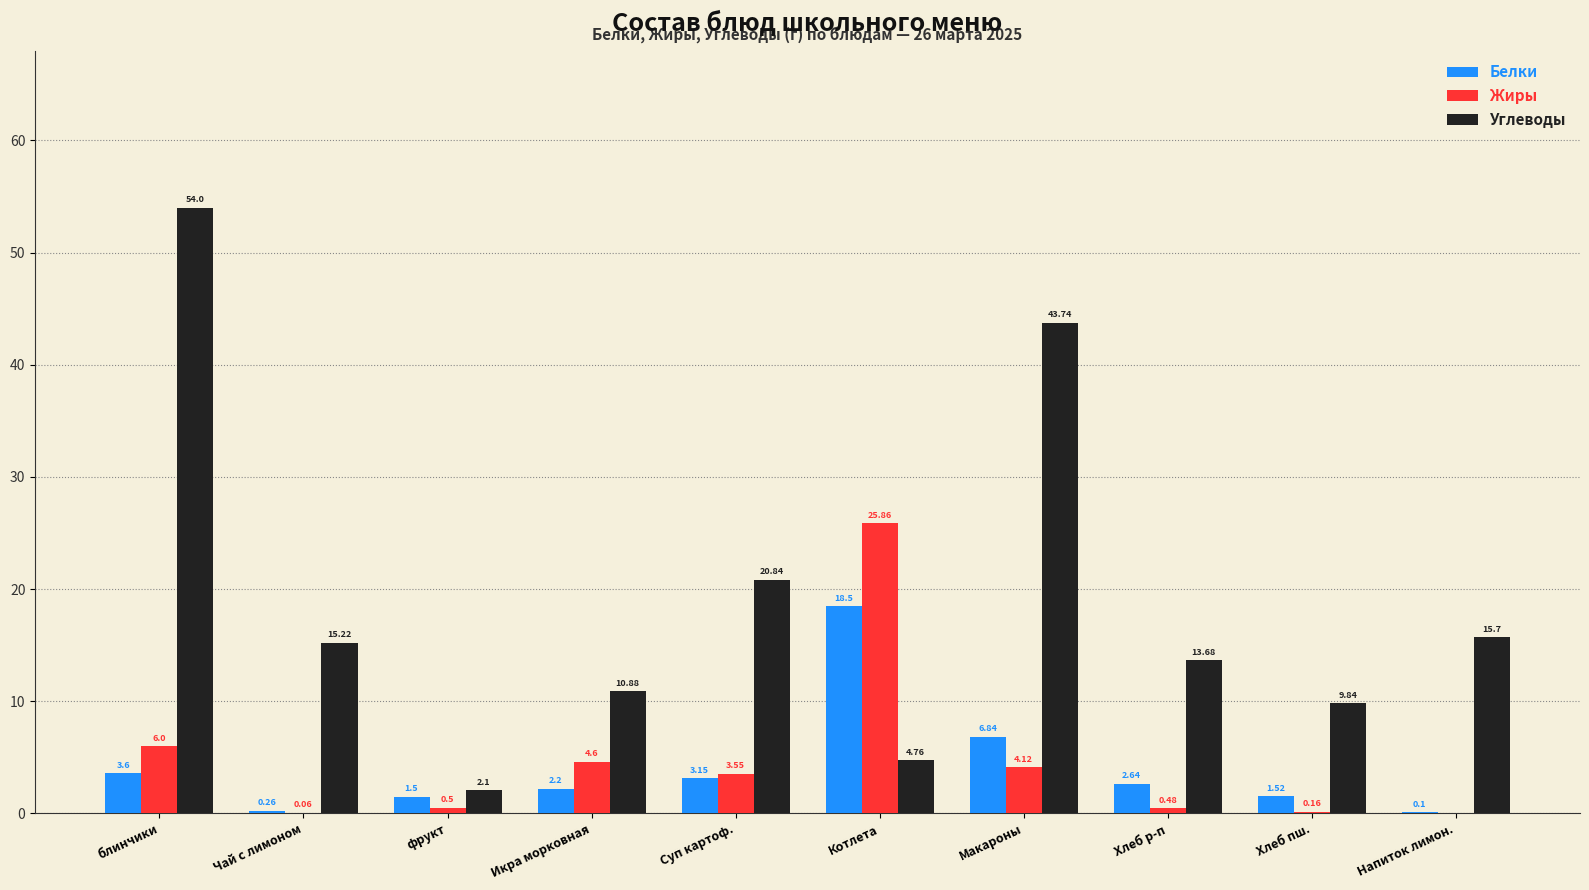

How many data points in Углеводы are above 15?

5